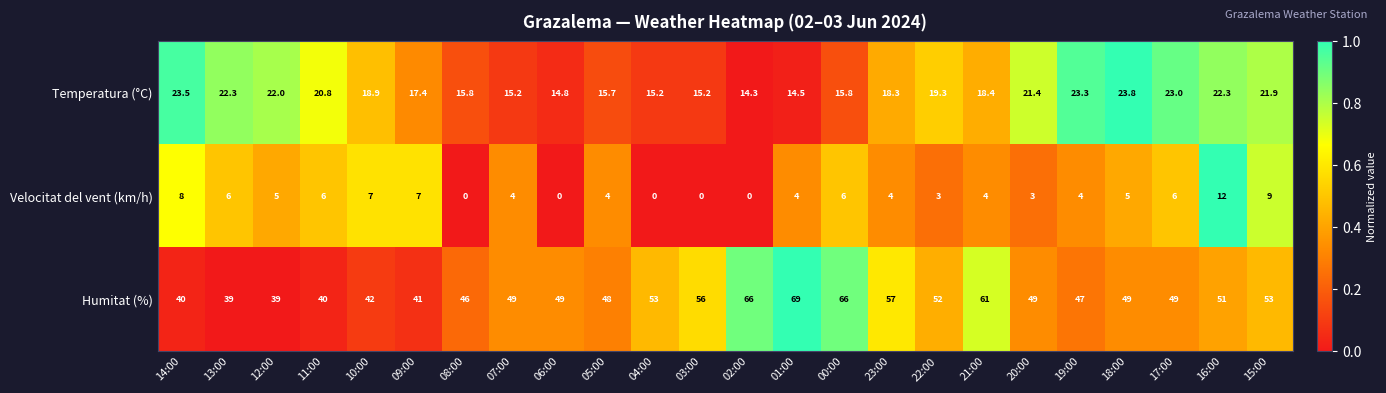

Which category has the highest value in the Temperatura (°C) series?

18:00